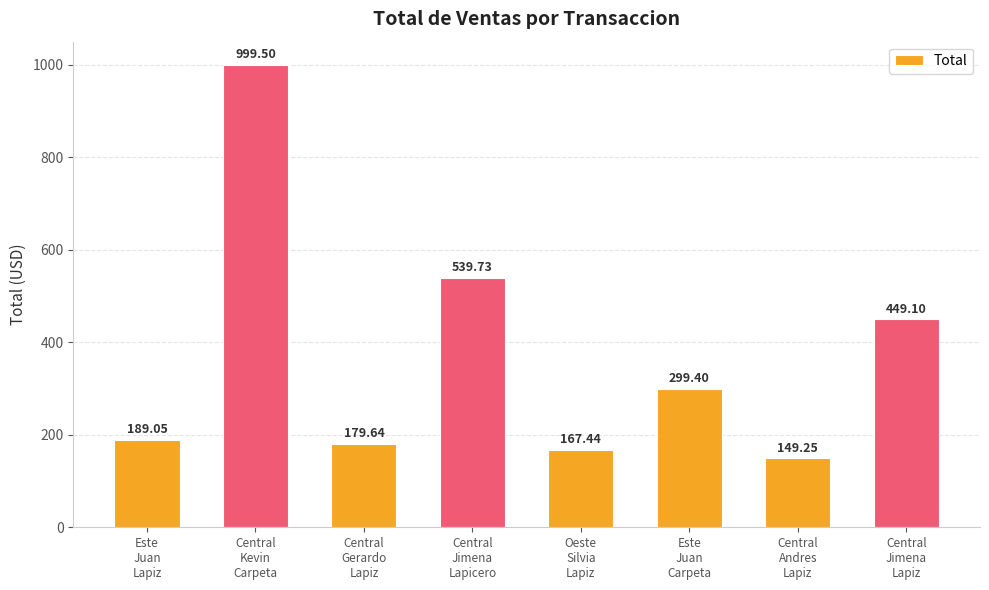

List the labels in order of value, largest first.

Central
Kevin
Carpeta, Central
Jimena
Lapicero, Central
Jimena
Lapiz, Este
Juan
Carpeta, Este
Juan
Lapiz, Central
Gerardo
Lapiz, Oeste
Silvia
Lapiz, Central
Andres
Lapiz